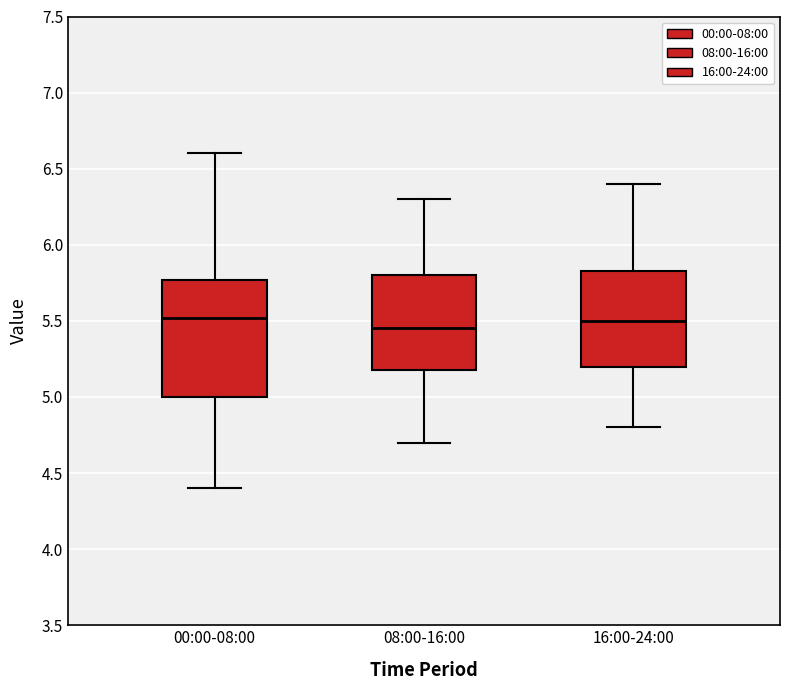

Where is the lower edge of the box for 08:00-16:00 on the y-axis? The values are not printed on the chart, so give them approximately, as read against the axis.

5.20